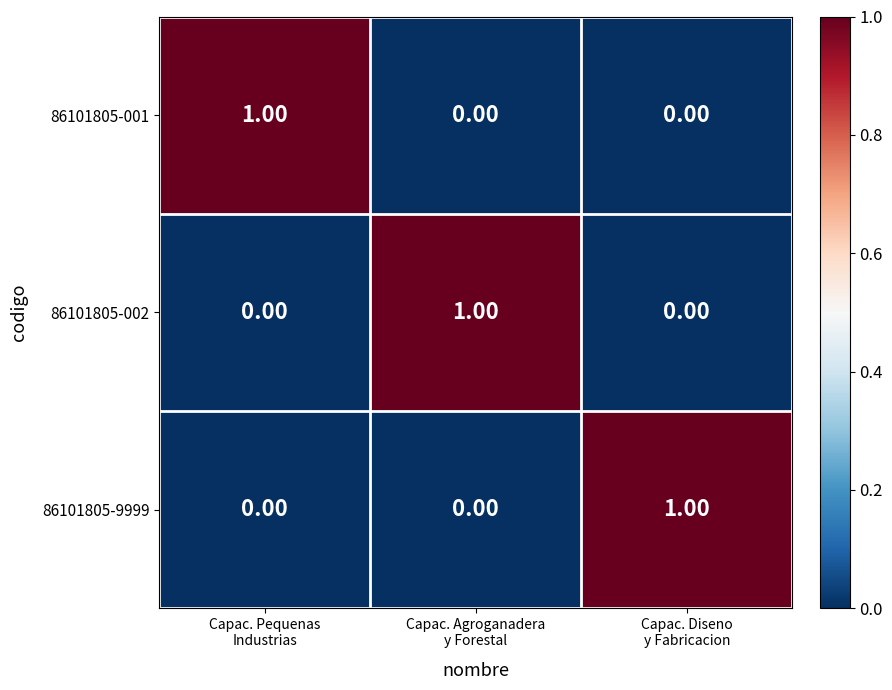

How many distinct data groups are displayed?

3